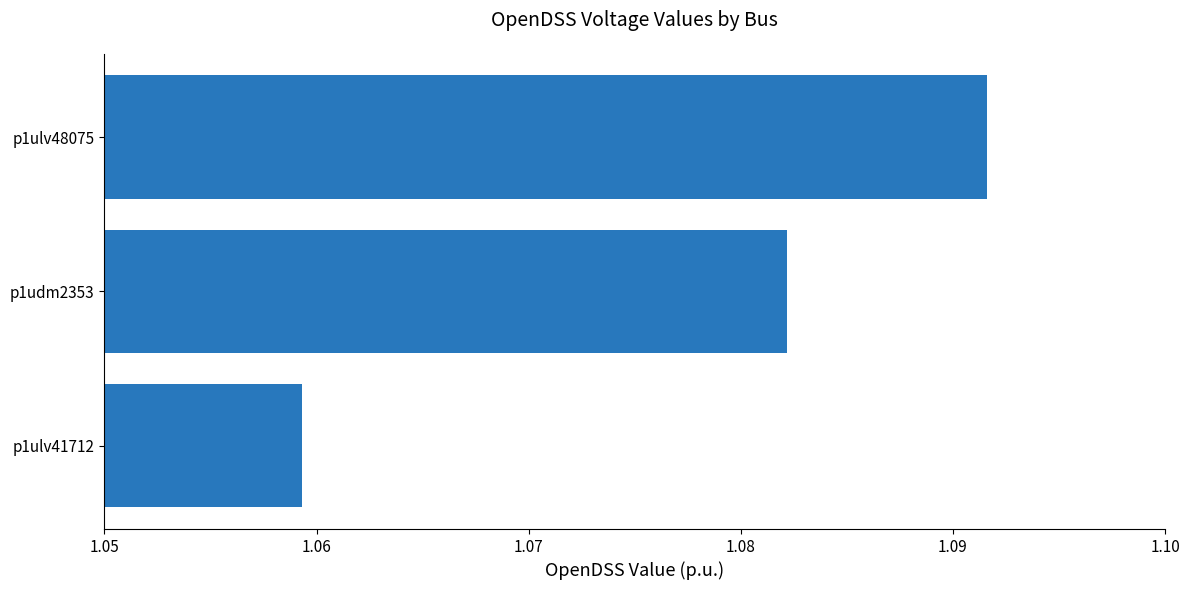

Count the values in the range 1 to 2.

3